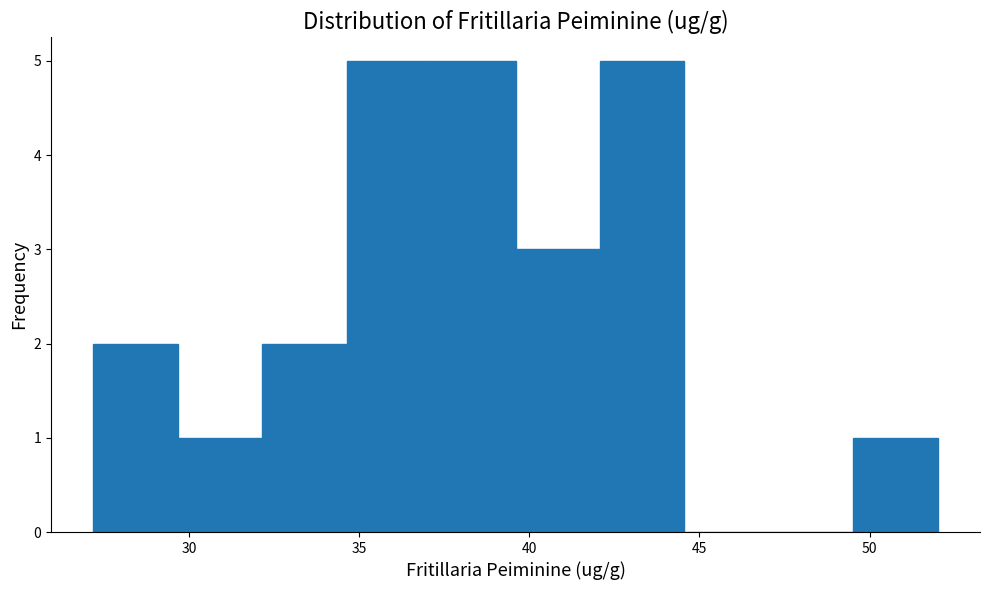

Reading left to right, transcribe this chart: for each bar, give the range it covers on the x-axis and its height. Neither the bar edges nor the heights are printed on the chart, so give them approximately, as read against the axes.

27.0 to 29.5: 2
29.5 to 32.0: 1
32.0 to 34.5: 2
34.5 to 37.0: 5
37.0 to 39.5: 5
39.5 to 42.0: 3
42.0 to 44.5: 5
44.5 to 47.0: 0
47.0 to 49.5: 0
49.5 to 52.0: 1